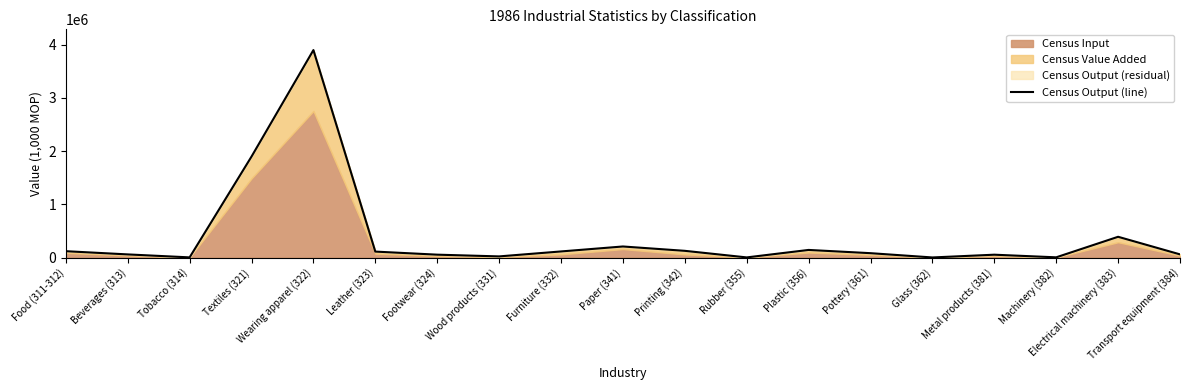

What is the average value?

386649